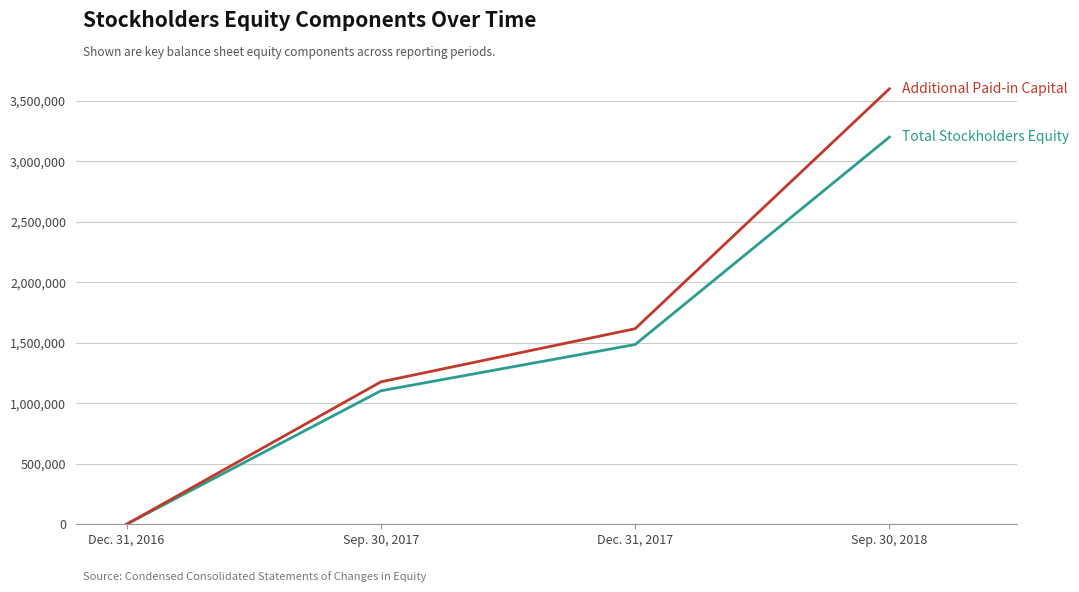

Which label corresponds to the largest value in the chart?

Sep. 30, 2018